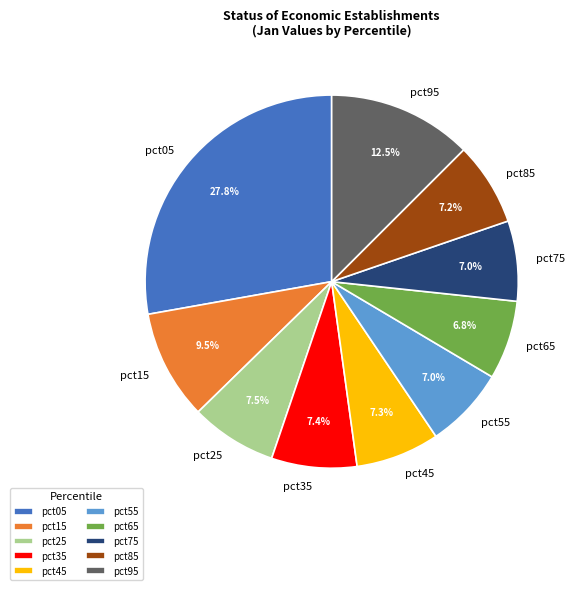

What percentage is the pct35 slice, to the nearest percent?

7%